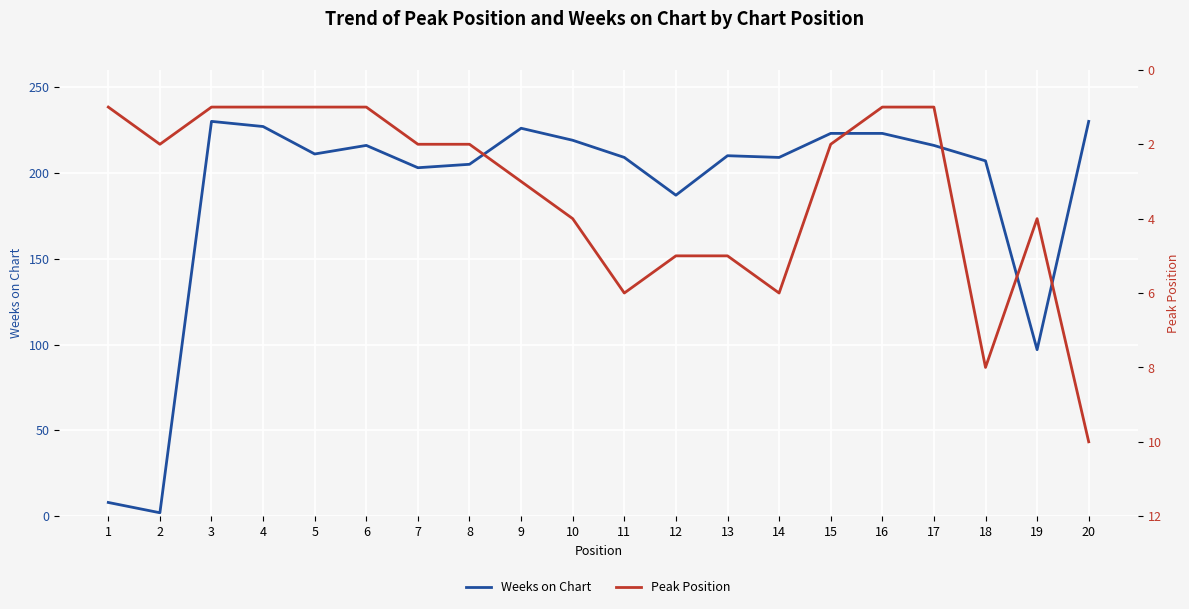

In Weeks on Chart, how many points are higher than both neighbors (excluding endpoints)?

4